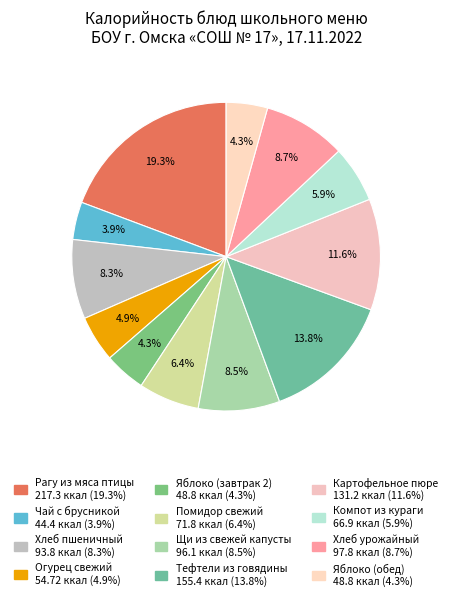

What percentage is the Щи из свежей капусты slice, to the nearest percent?

9%